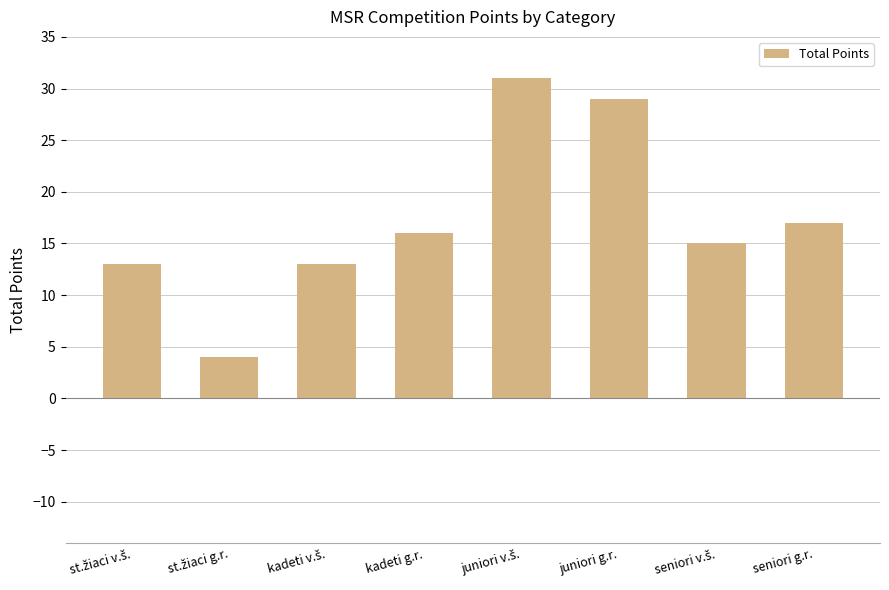

What is the approximate value at juniori g.r., to the nearest 5?

30